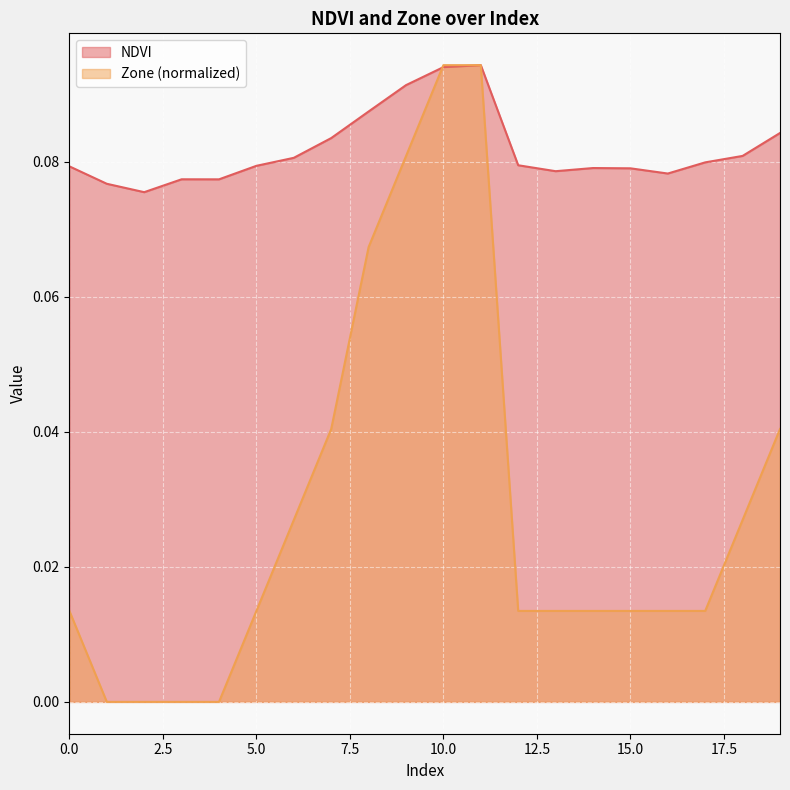

The Zone series shows 0.0 at 14. True or false?

True